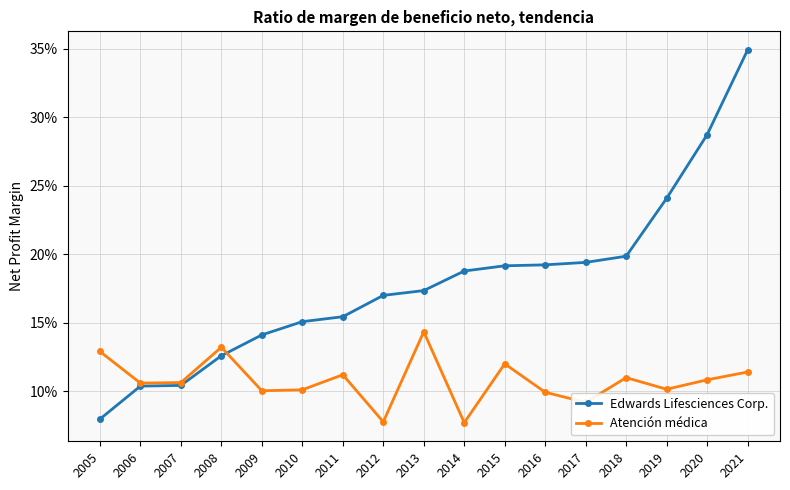

Which series has the widest spread of values?

Edwards Lifesciences Corp.